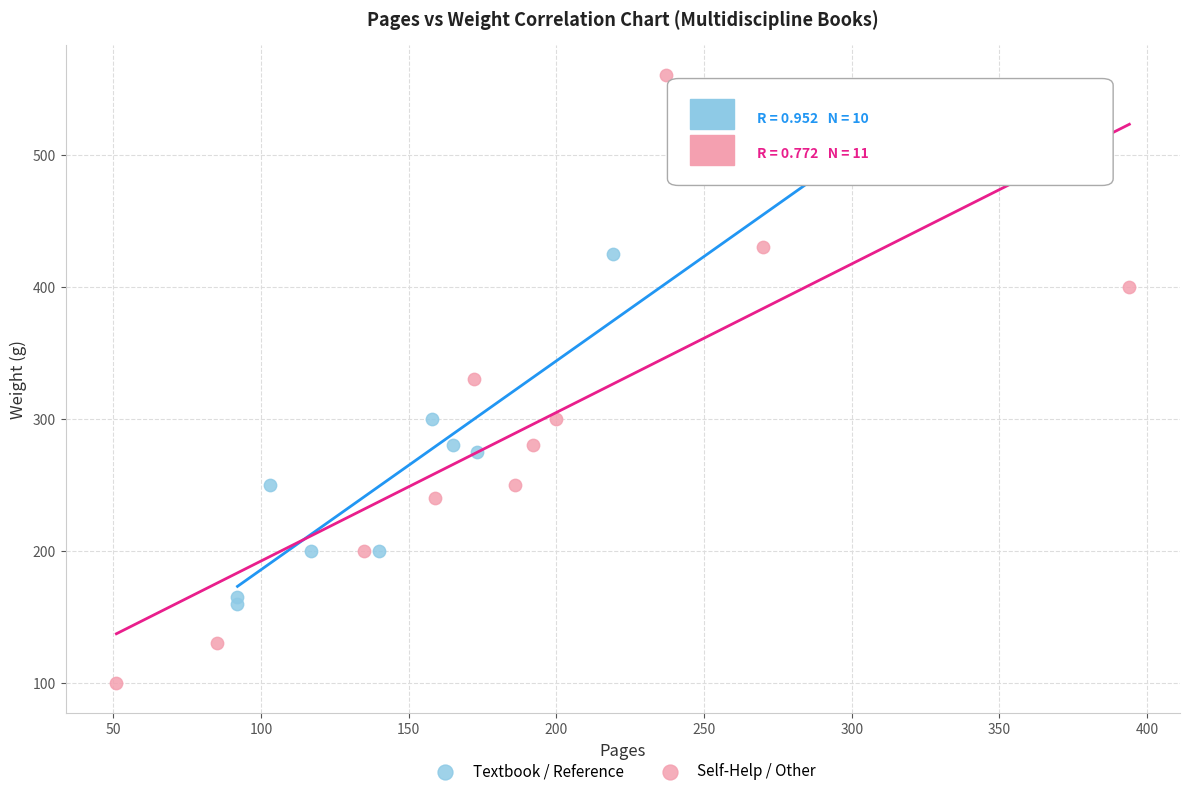

What are all the series names shown in the legend?

Textbook / Reference, Self-Help / Other